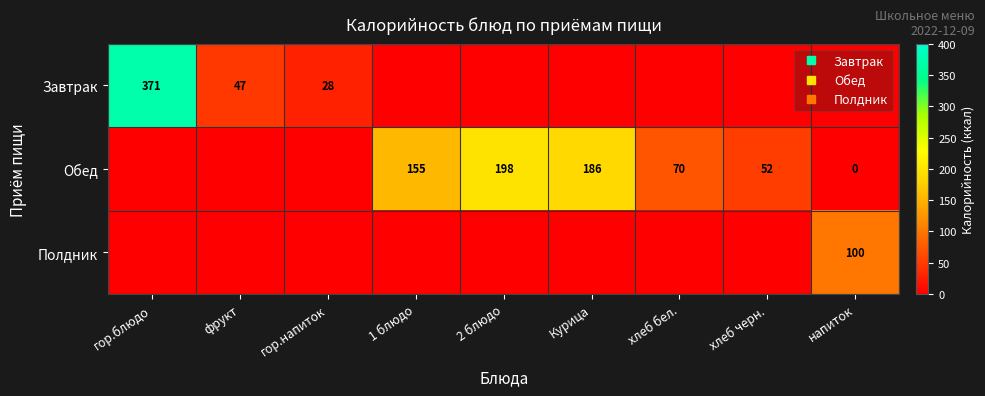

Is it true that Обед equals 186.5 at Курица?

True